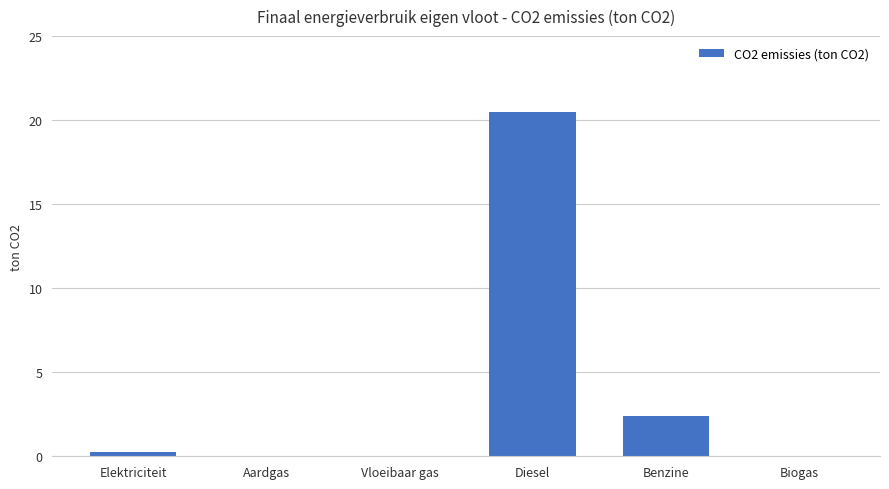

Read the value at Diesel.

20.5